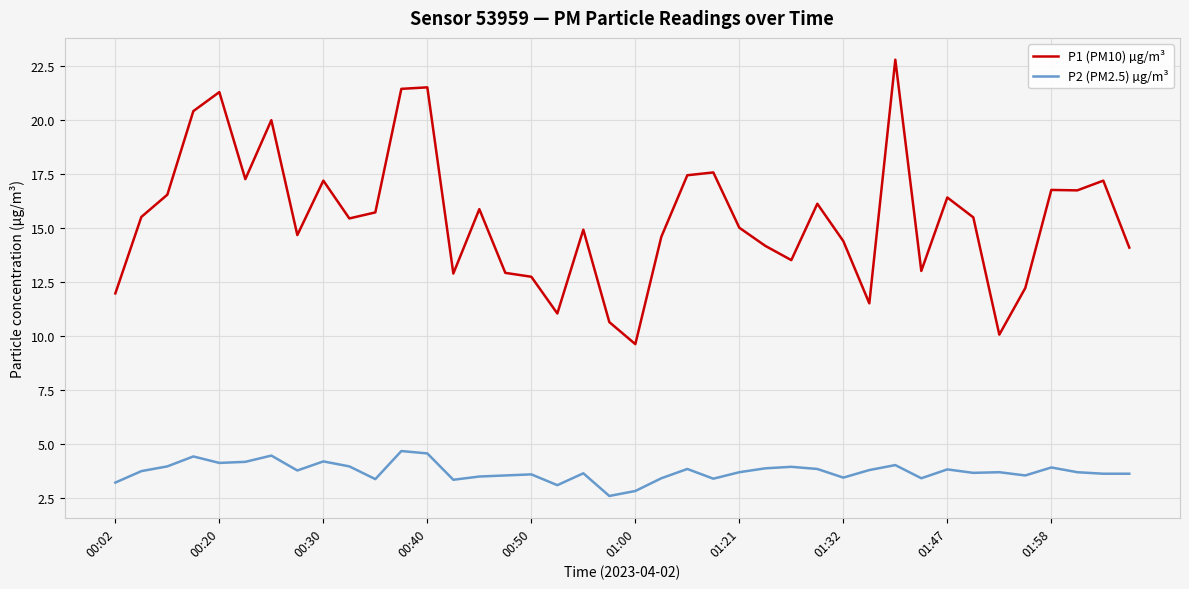

True or false: P2 (PM2.5) µg/m³ and P1 (PM10) µg/m³ cross at least once.

False